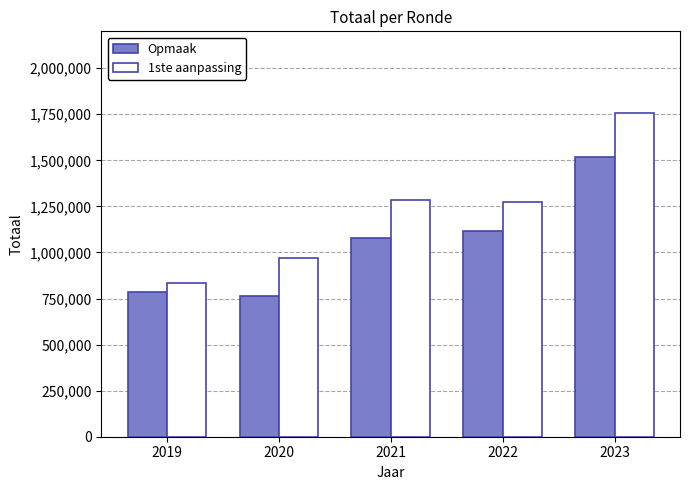

What are all the series names shown in the legend?

Opmaak, 1ste aanpassing